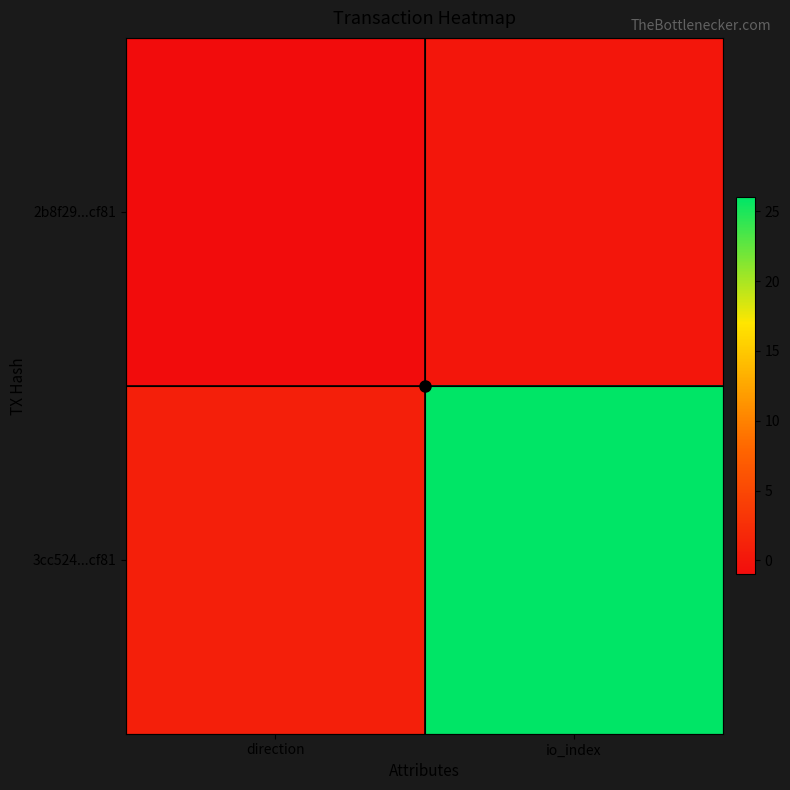

What is the spread (max minus min) of values at direction?

2